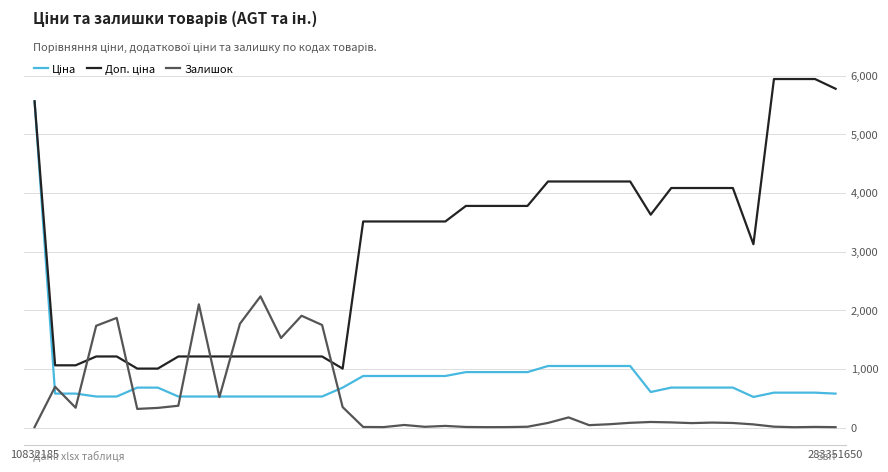

What is the difference between the second highest and minimum values in the Залишок series?

2094.0